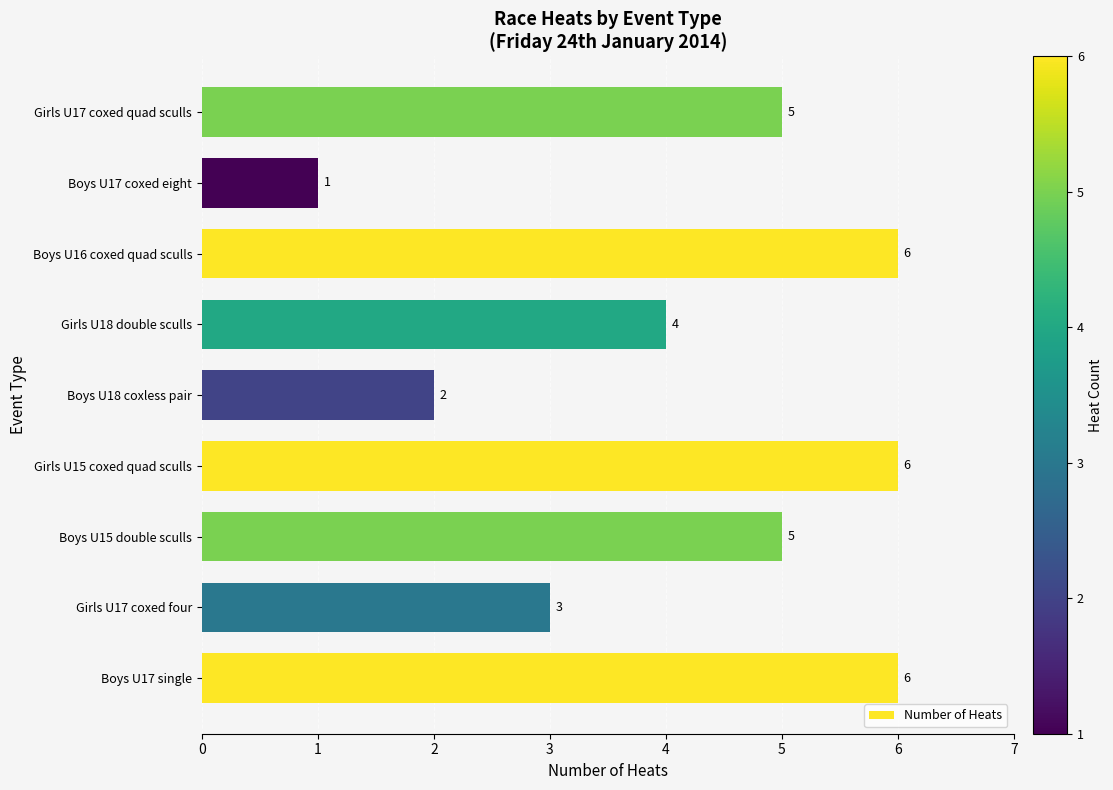

Where is the data nearest to the value 3?

Girls U17 coxed four